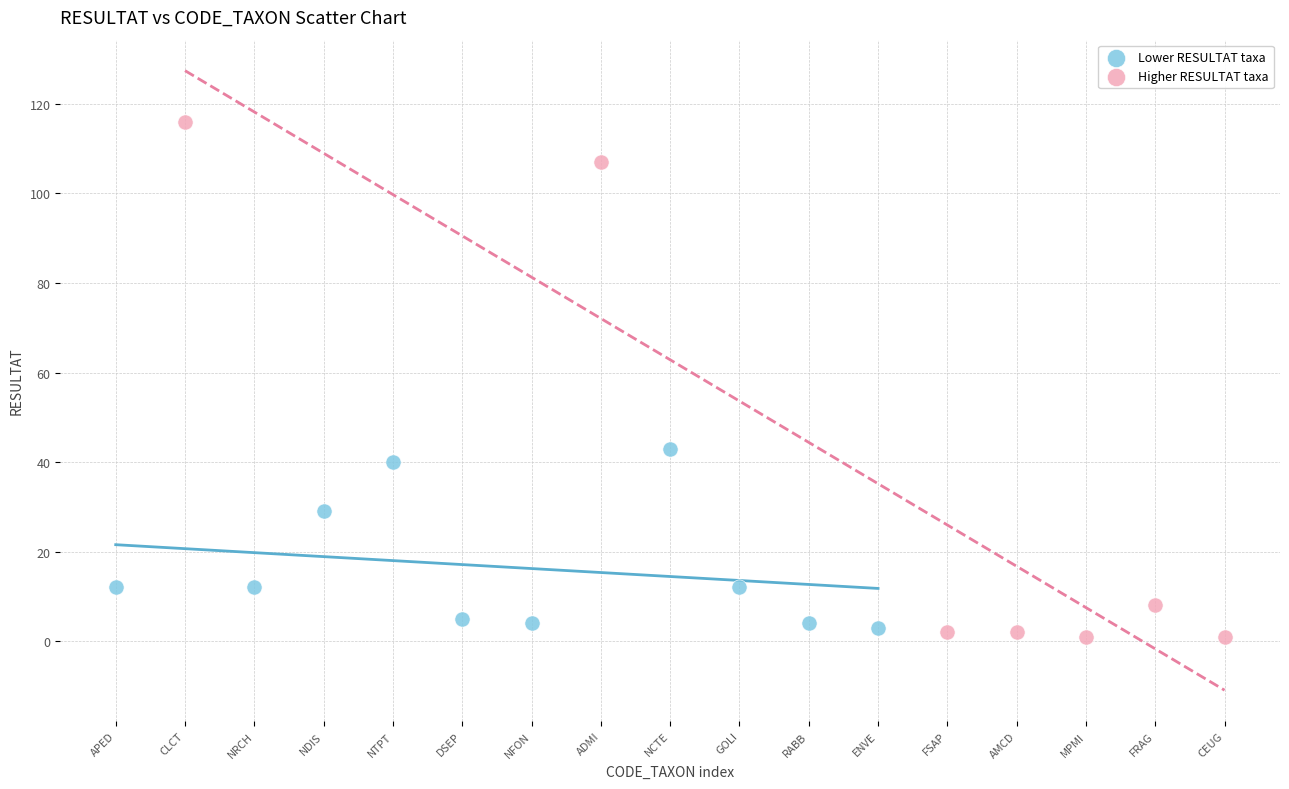

Which series has the largest Y range (max minus min)?

Higher RESULTAT taxa